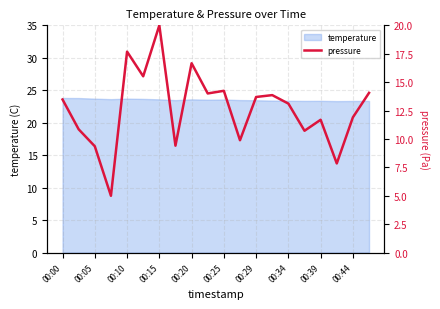

Reading left to right, list all the values displayed in this chart.

13.5	10.8	9.4	5.0	17.7	15.5	20.0	9.4	16.7	14.0	14.2	9.9	13.7	13.9	13.1	10.7	11.7	7.8	11.9	14.1